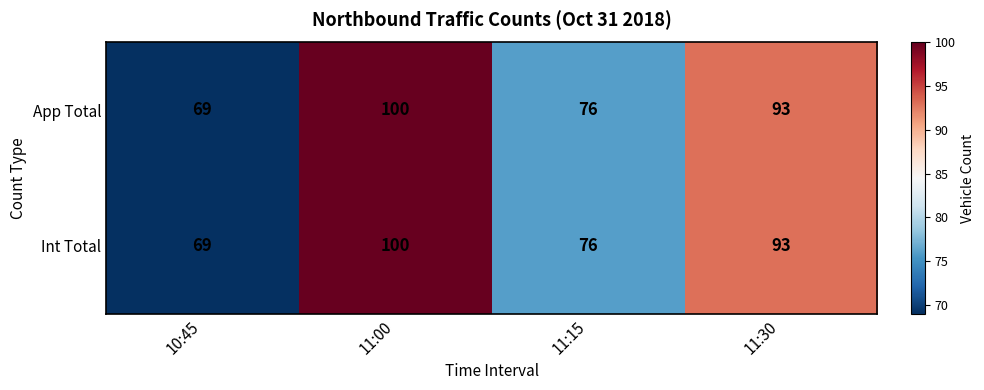

What is the sum of the App Total values at 11:00 and 11:30?

193